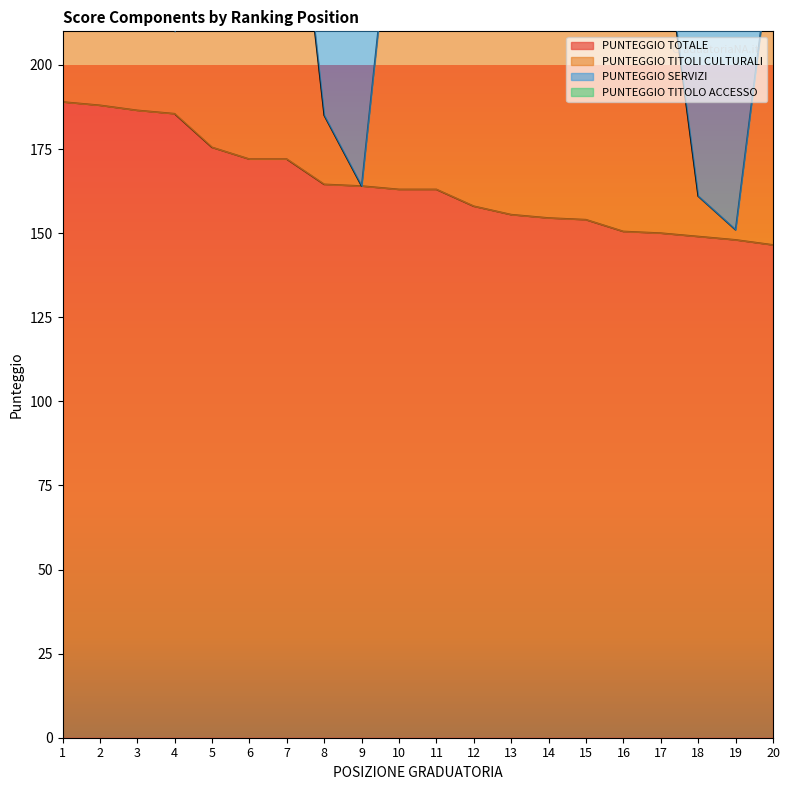

The value of PUNTEGGIO TOTALE at 13 is 155.5. True or false?

True